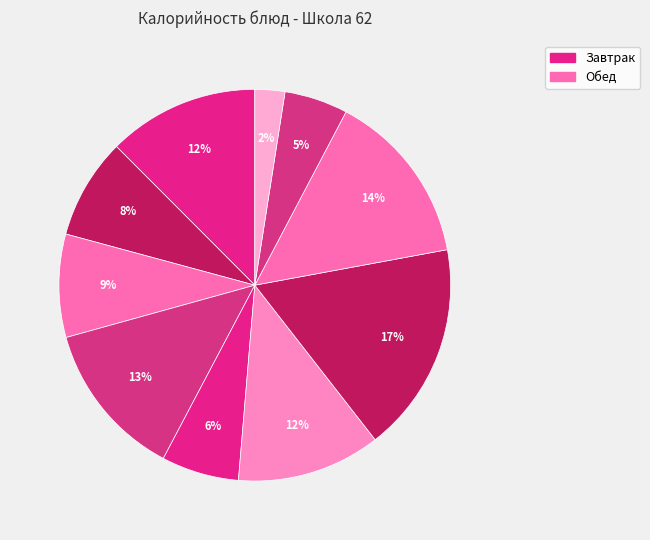

Count the number of slices in the pie.

10